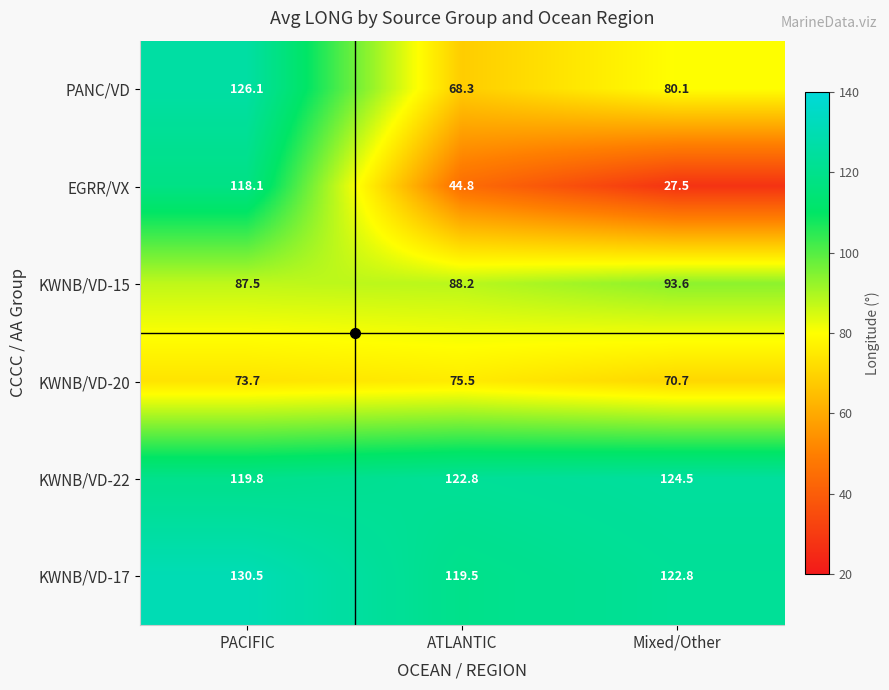

At Mixed/Other, list the series in order from largest to smallest.

KWNB/VD-22, KWNB/VD-17, KWNB/VD-15, PANC/VD, KWNB/VD-20, EGRR/VX